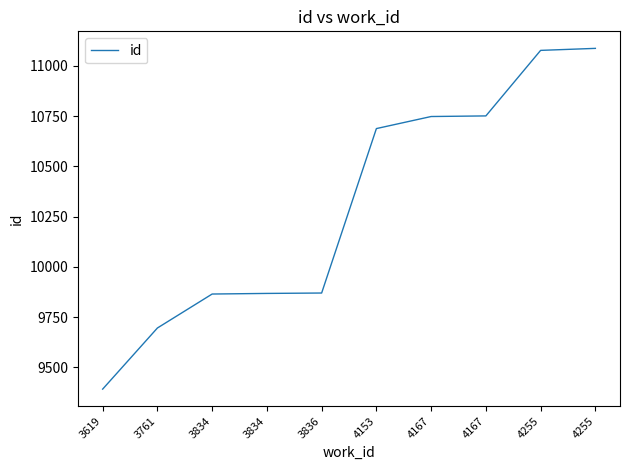

What is the smallest value displayed?

9392